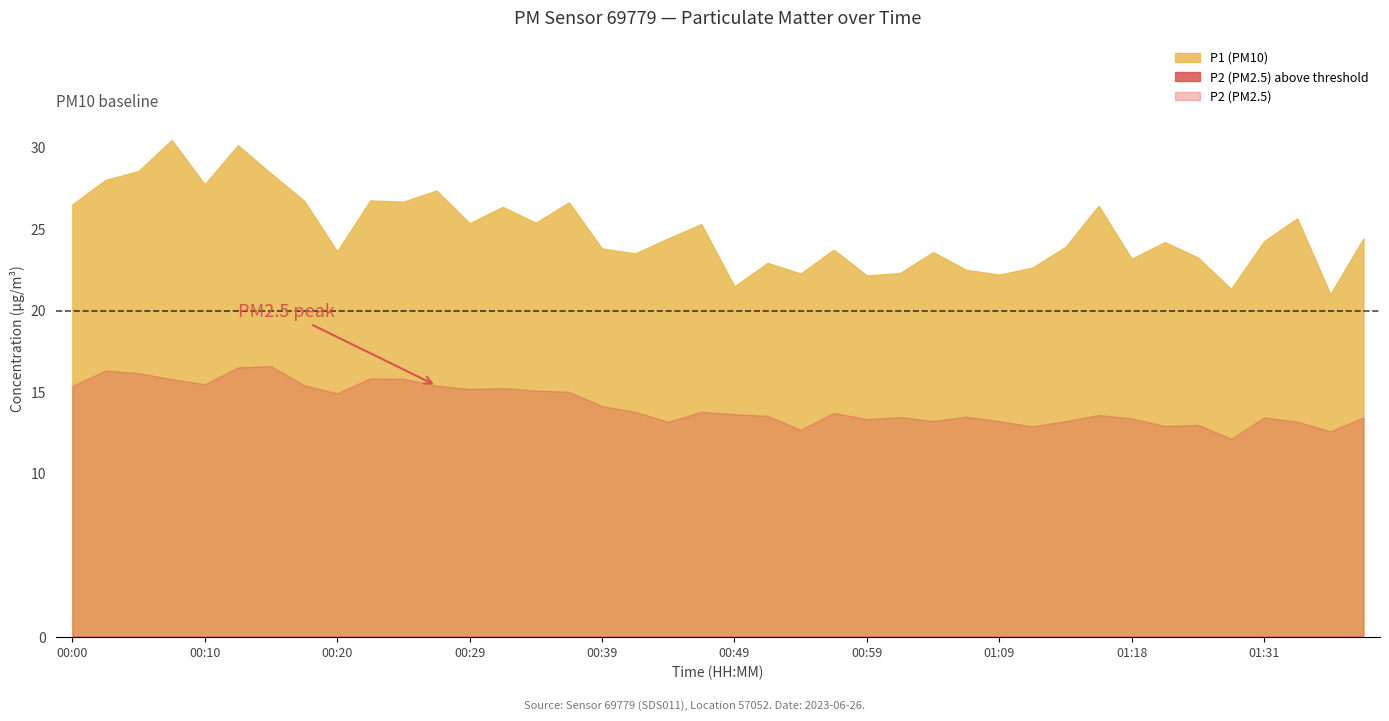

Is it true that P1 equals 11.4 at 01:33?

False